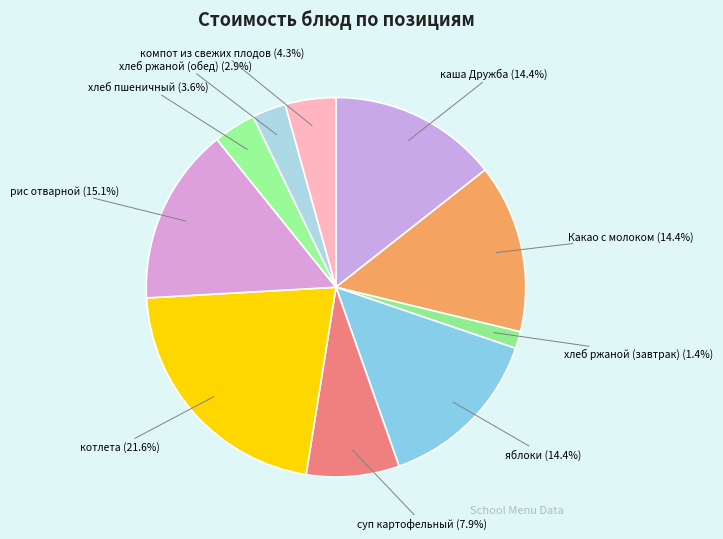

Is котлета the majority of the pie?

No